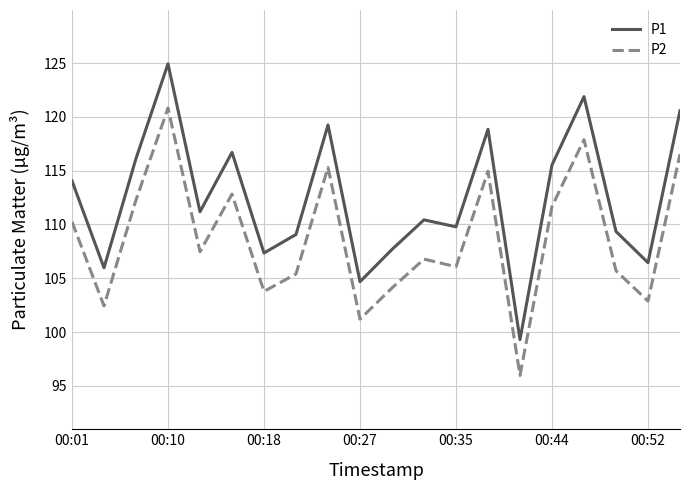

Which series has the largest total across all categories?

P1